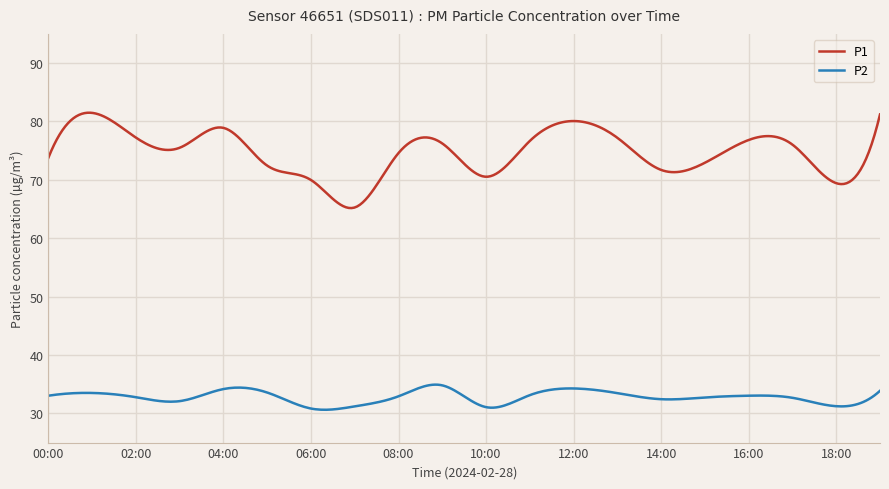

What is the difference between the maximum and minimum values in the P2 series?

4.3